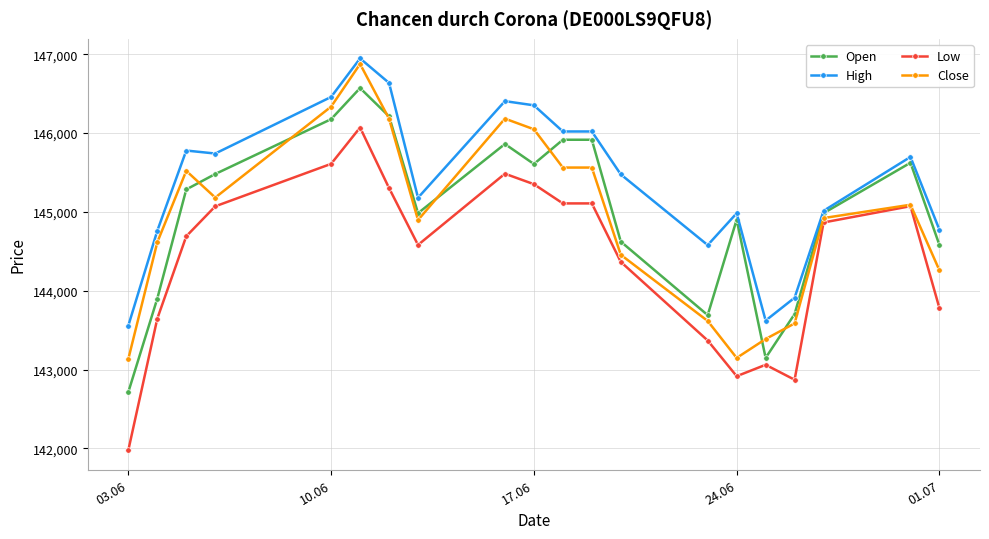

Which series has the largest total across all categories?

High